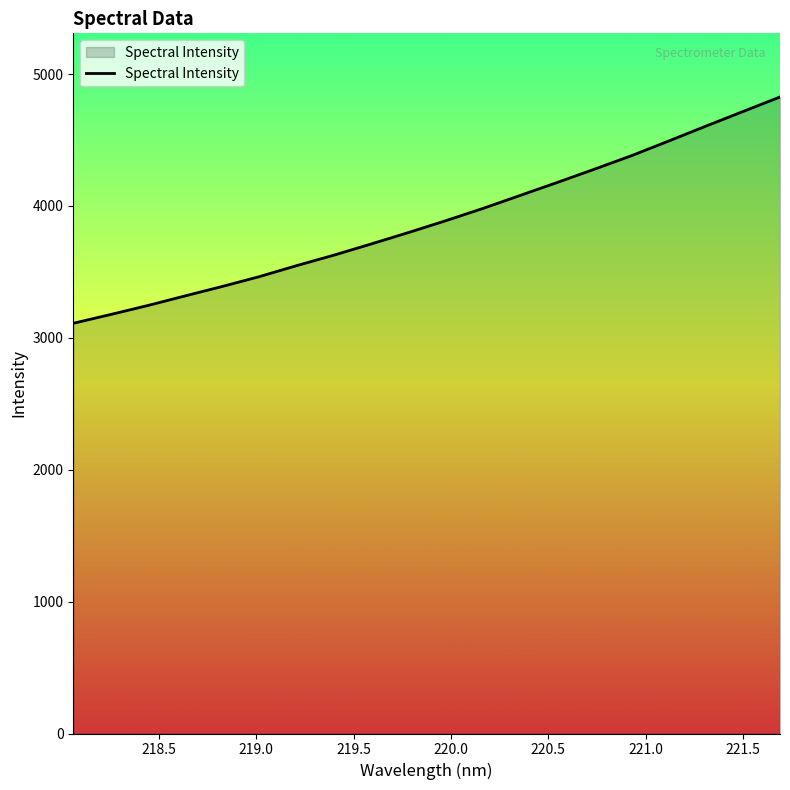

What is the minimum value shown in the chart?

3110.0